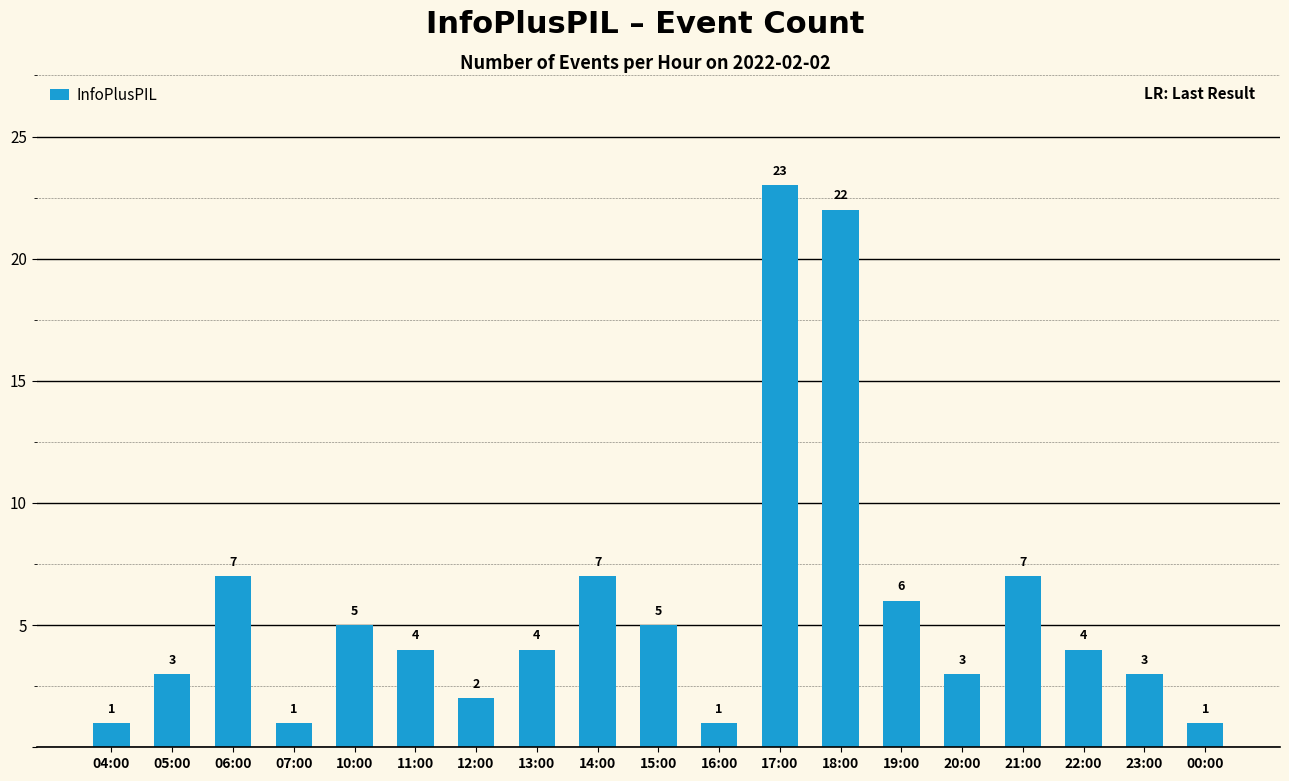

What is the label of the 5th bar from the left?

10:00